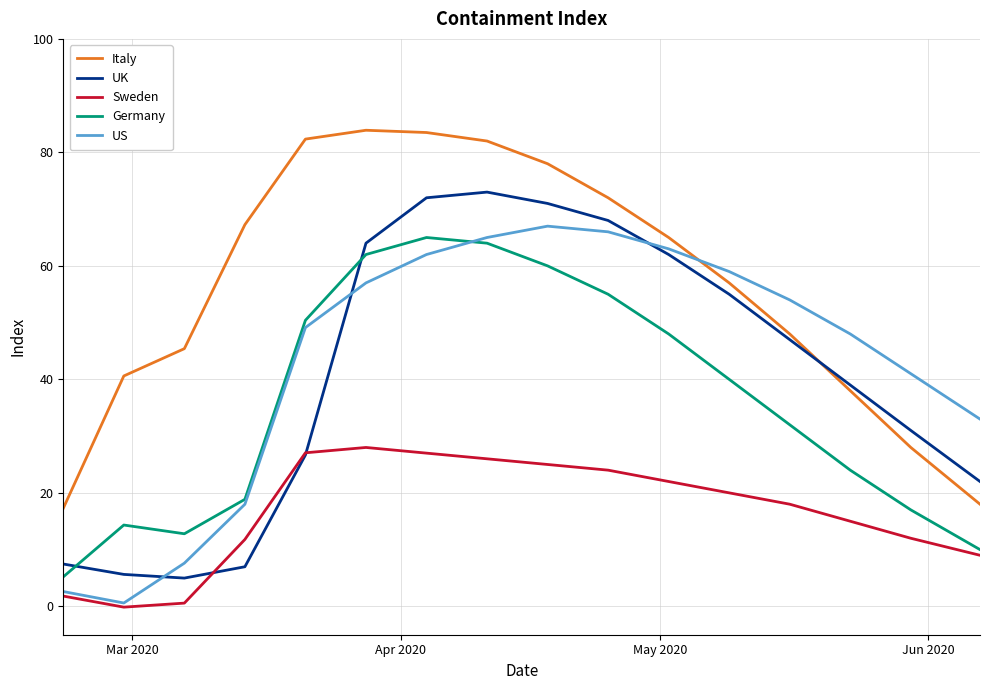

What is the lowest value of the Germany series?

5.2